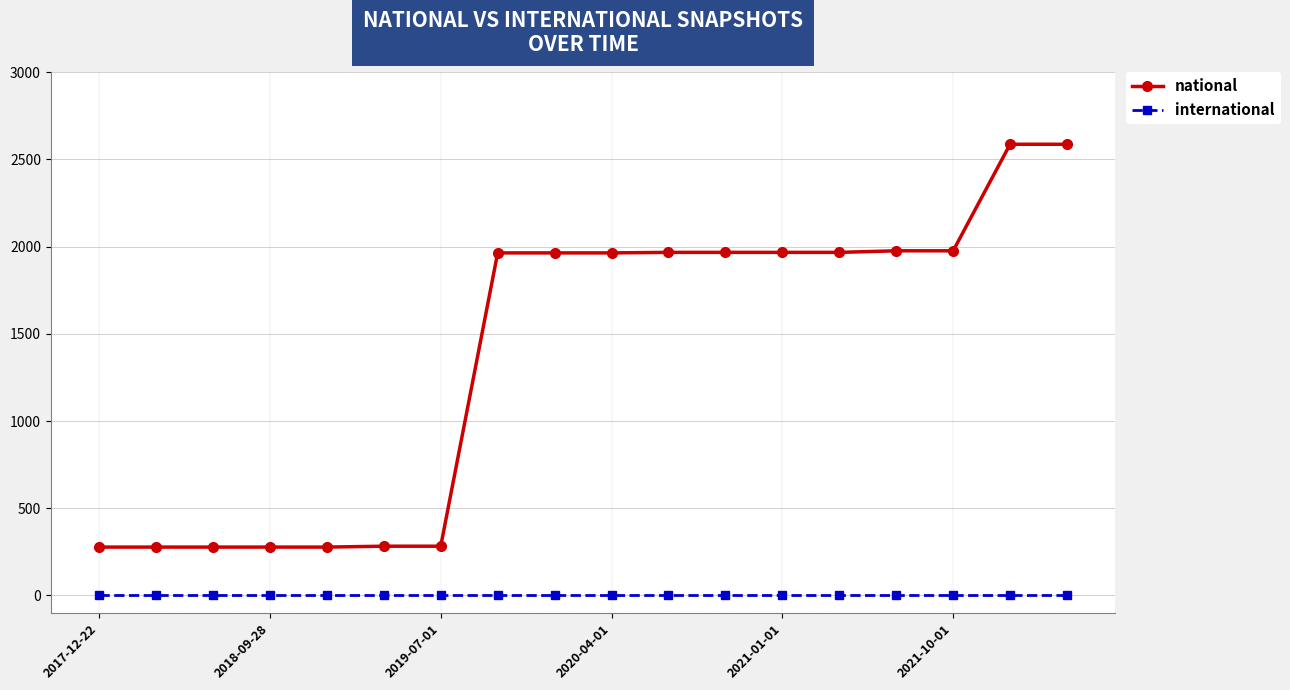

Which series has the largest total across all categories?

national